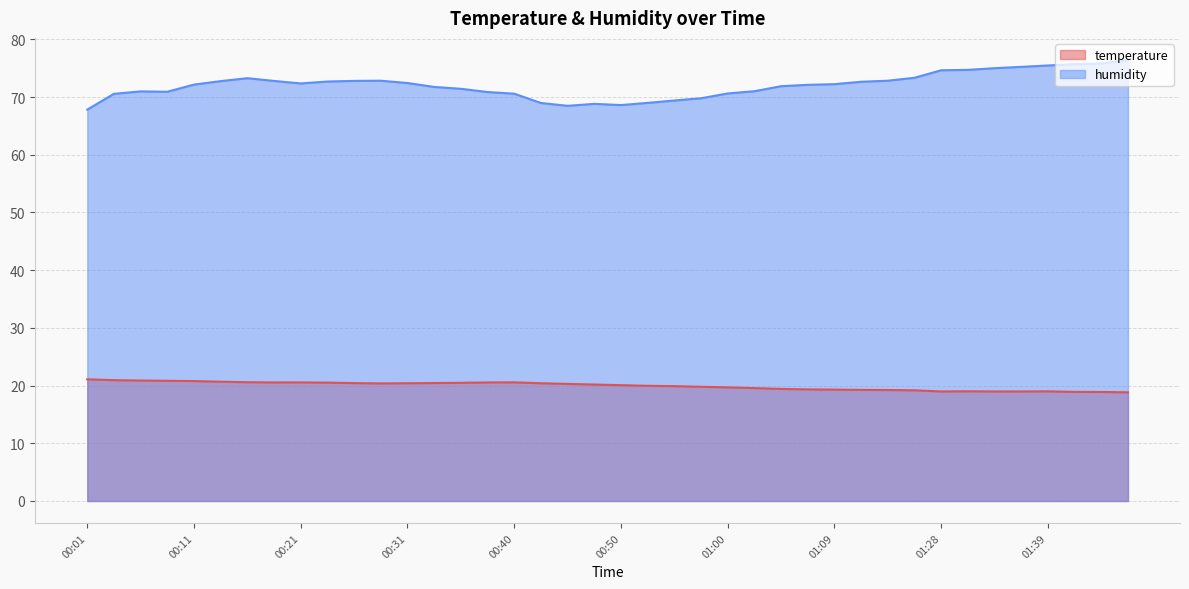

How many values in the temperature series are below 20?

19